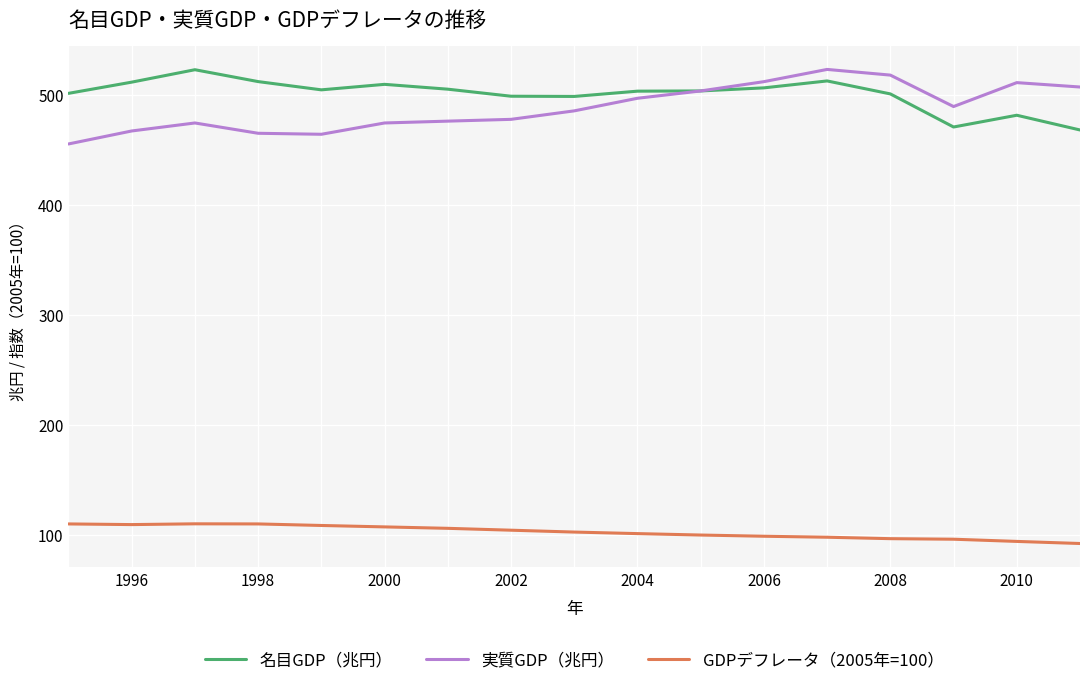

True or false: GDPデフレータ（2005年=100） and 実質GDP（兆円） cross at least once.

False